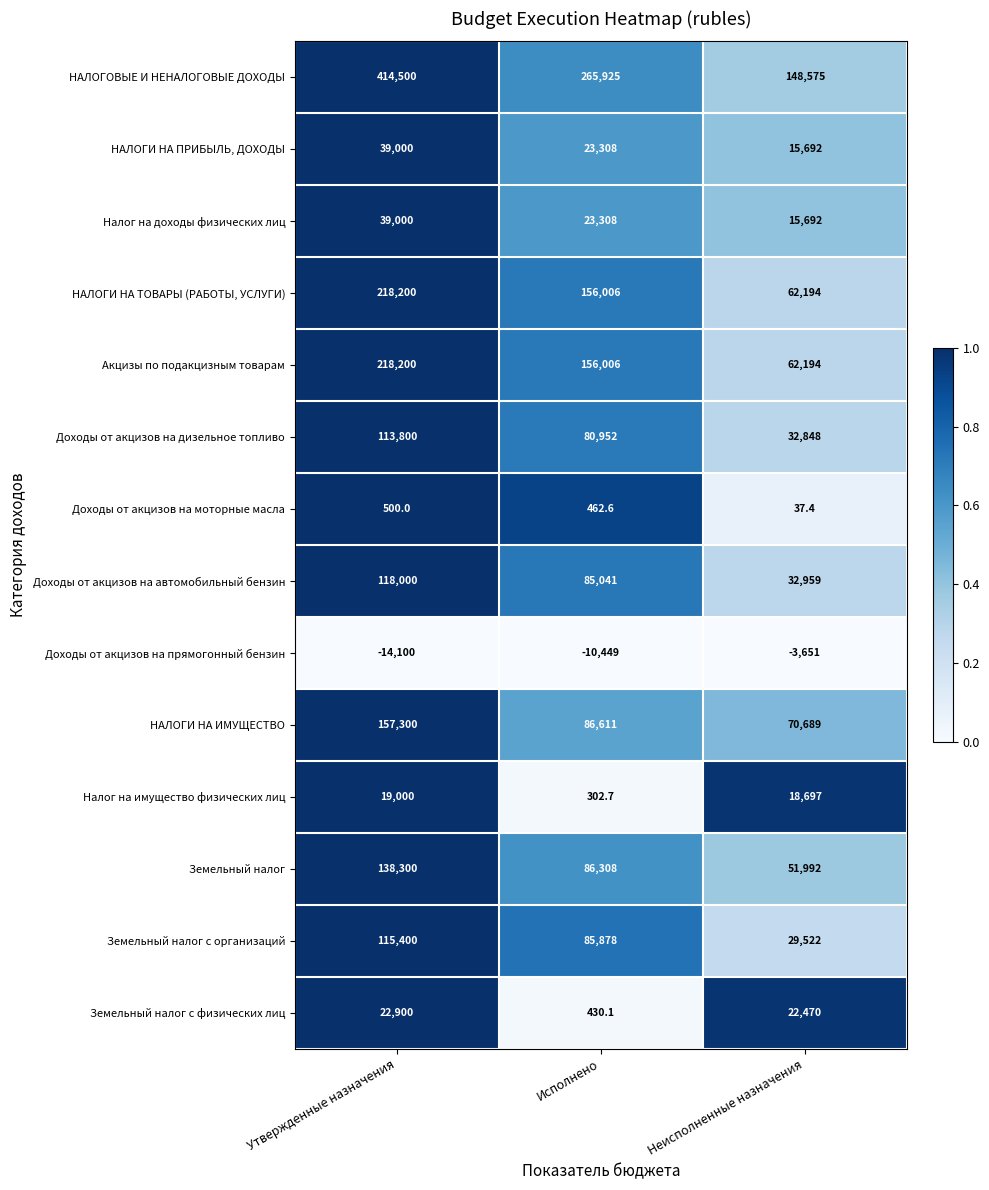

What is the sum of the Доходы от акцизов на прямогонный бензин values at Утвержденные назначения and Неисполненные назначения?

-17751.0